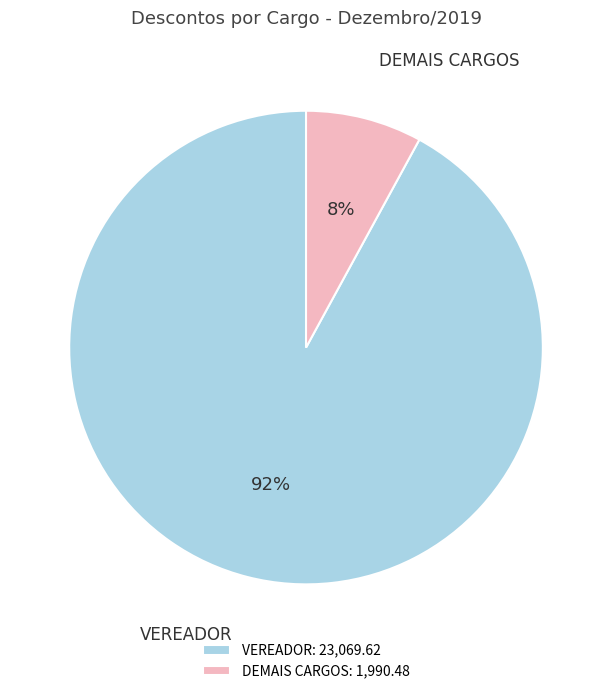

To the nearest percent, what is the difference between the largest and smallest slice percentages?

84%